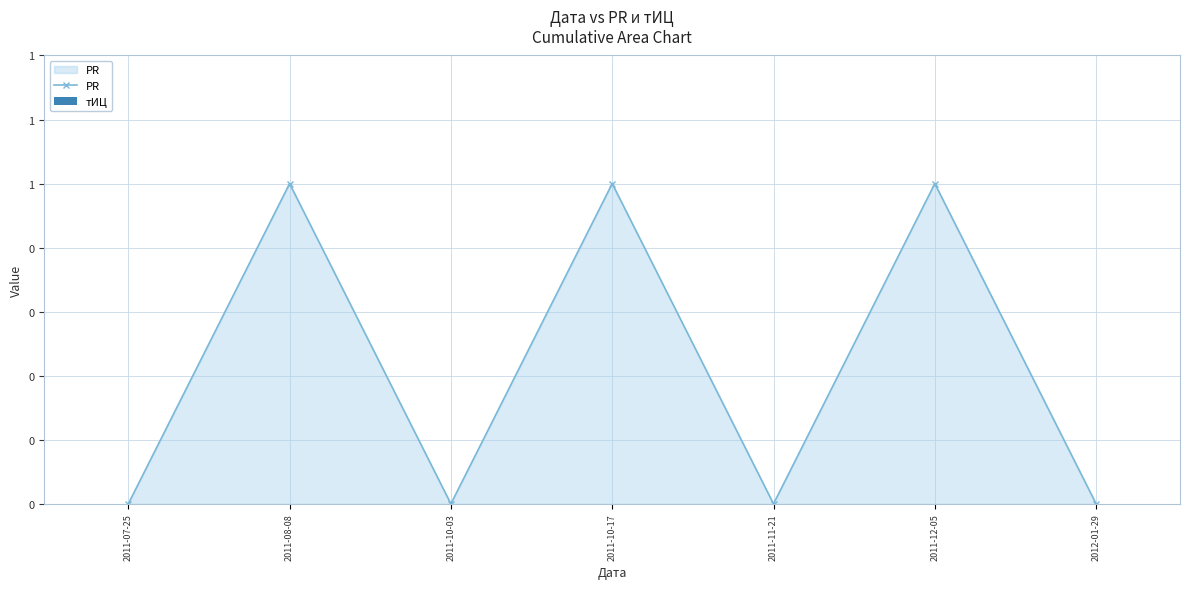

Is this an area chart (filled region under the line)?

Yes